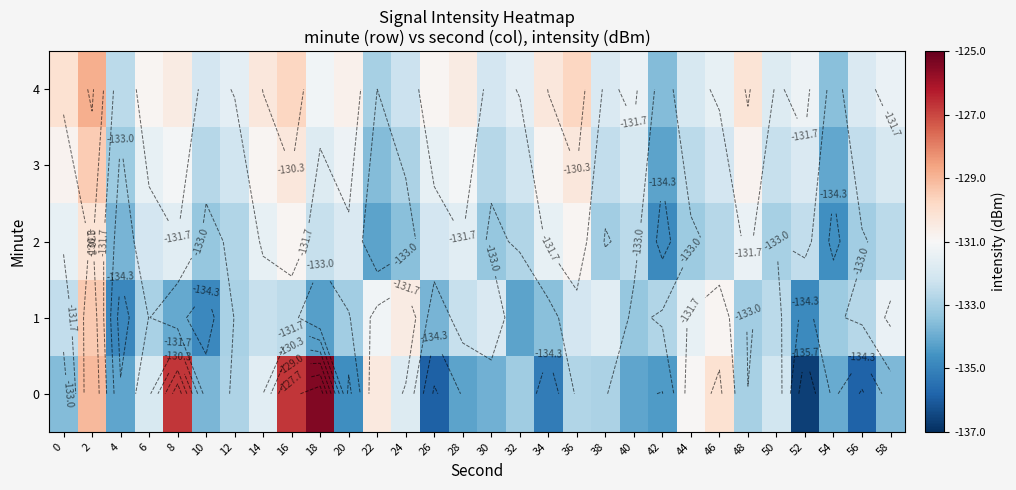

Which has a higher value, 32 or 24?

24